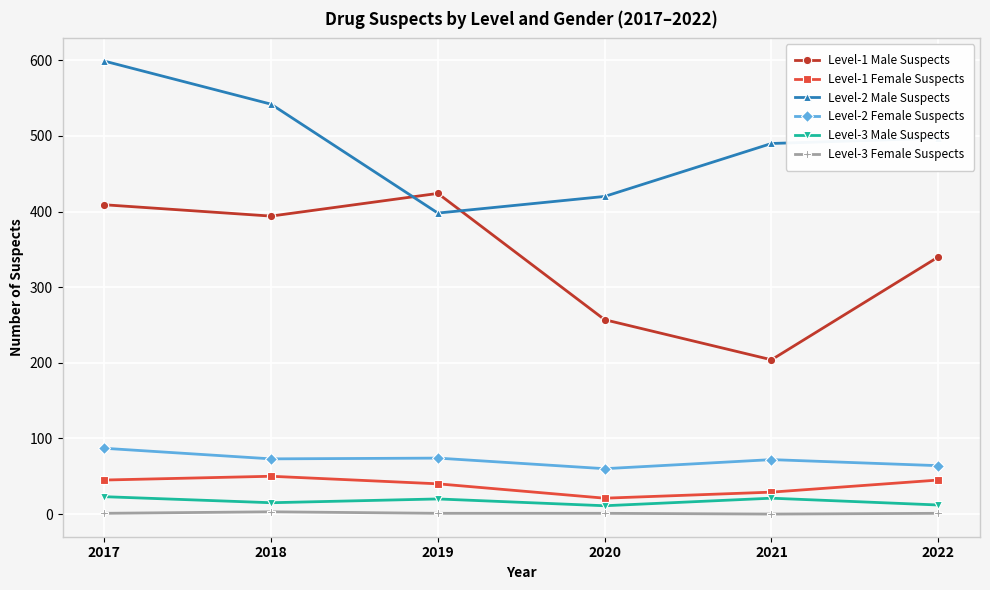

What is the value of the Level-3 Male Suspects point at the 3rd from the left?

20